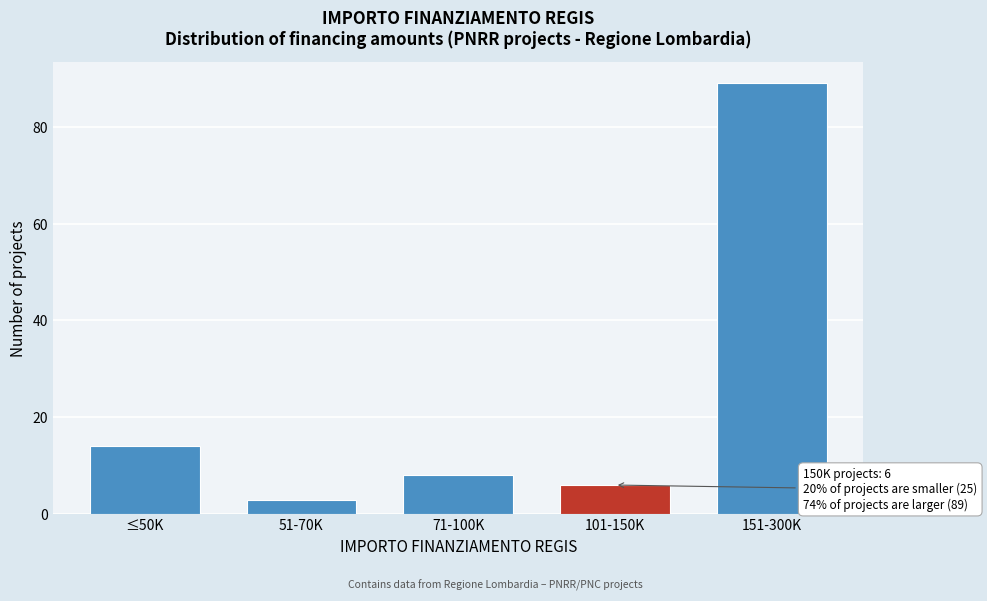

Reading right to left, list all the values displayed in this chart.

151-300K=89	101-150K=6	71-100K=8	51-70K=3	≤50K=14